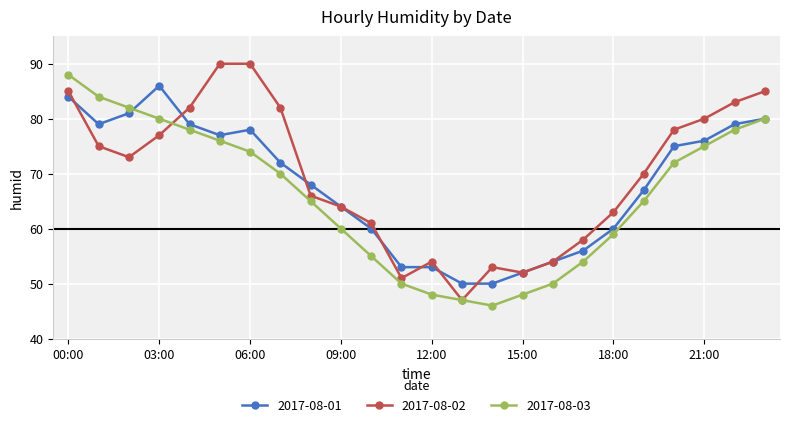

True or false: 2017-08-03 has more than 2 points higher than both neighbors.

False